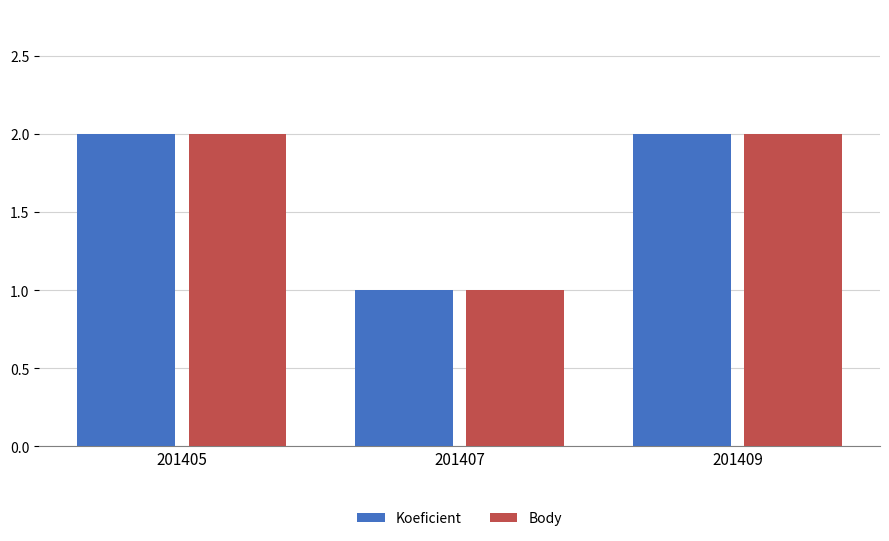

Is it true that Koeficient equals 2 at 201409?

True